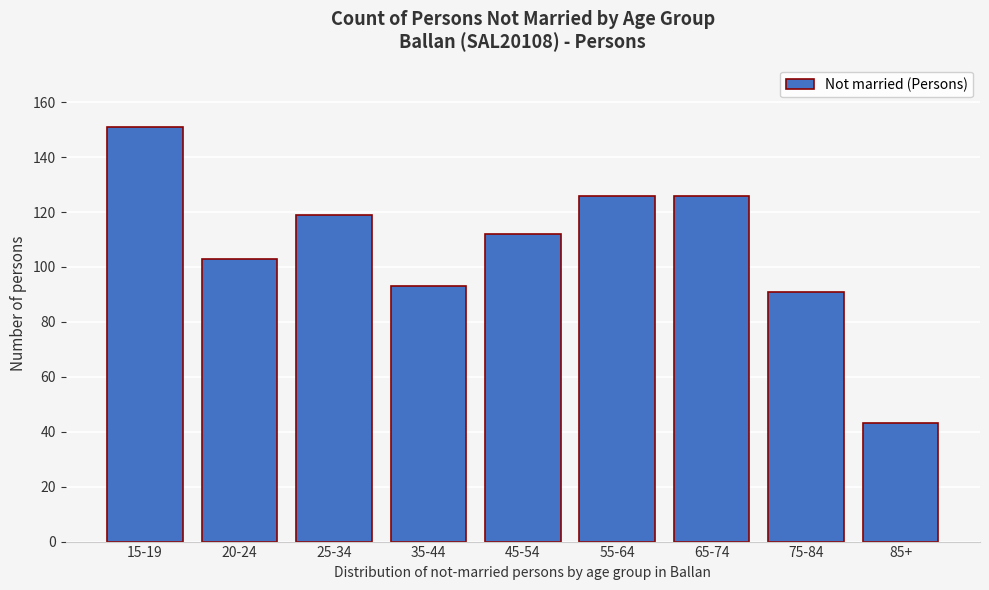

Reading left to right, what are all the values shown in this chart?

15-19=151	20-24=103	25-34=119	35-44=93	45-54=112	55-64=126	65-74=126	75-84=91	85+=43